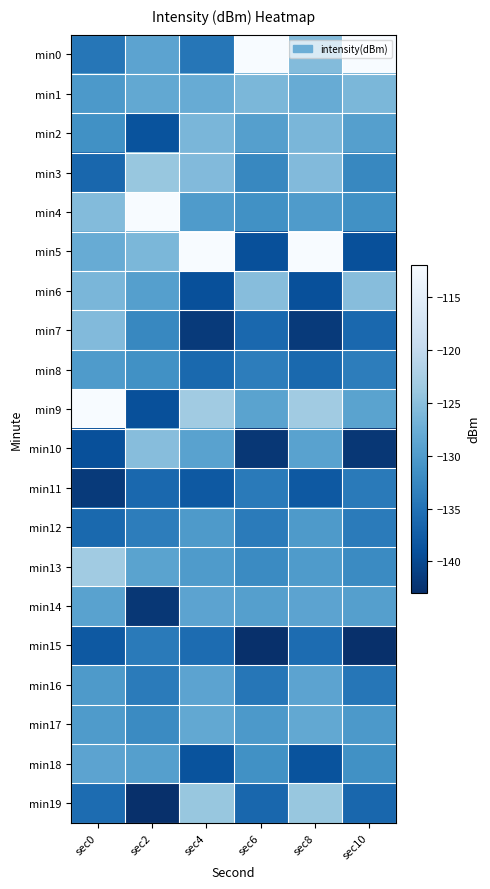

At sec4, list the series in order from smallest to largest.

min7, min6, min18, min11, min8, min15, min0, min12, min4, min13, min10, min16, min14, min17, min1, min2, min3, min19, min9, min5